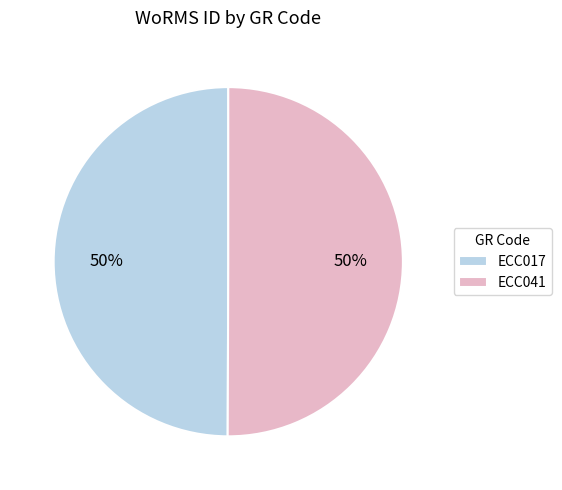

Do ECC017 and ECC041 together represent more than half of the pie?

Yes